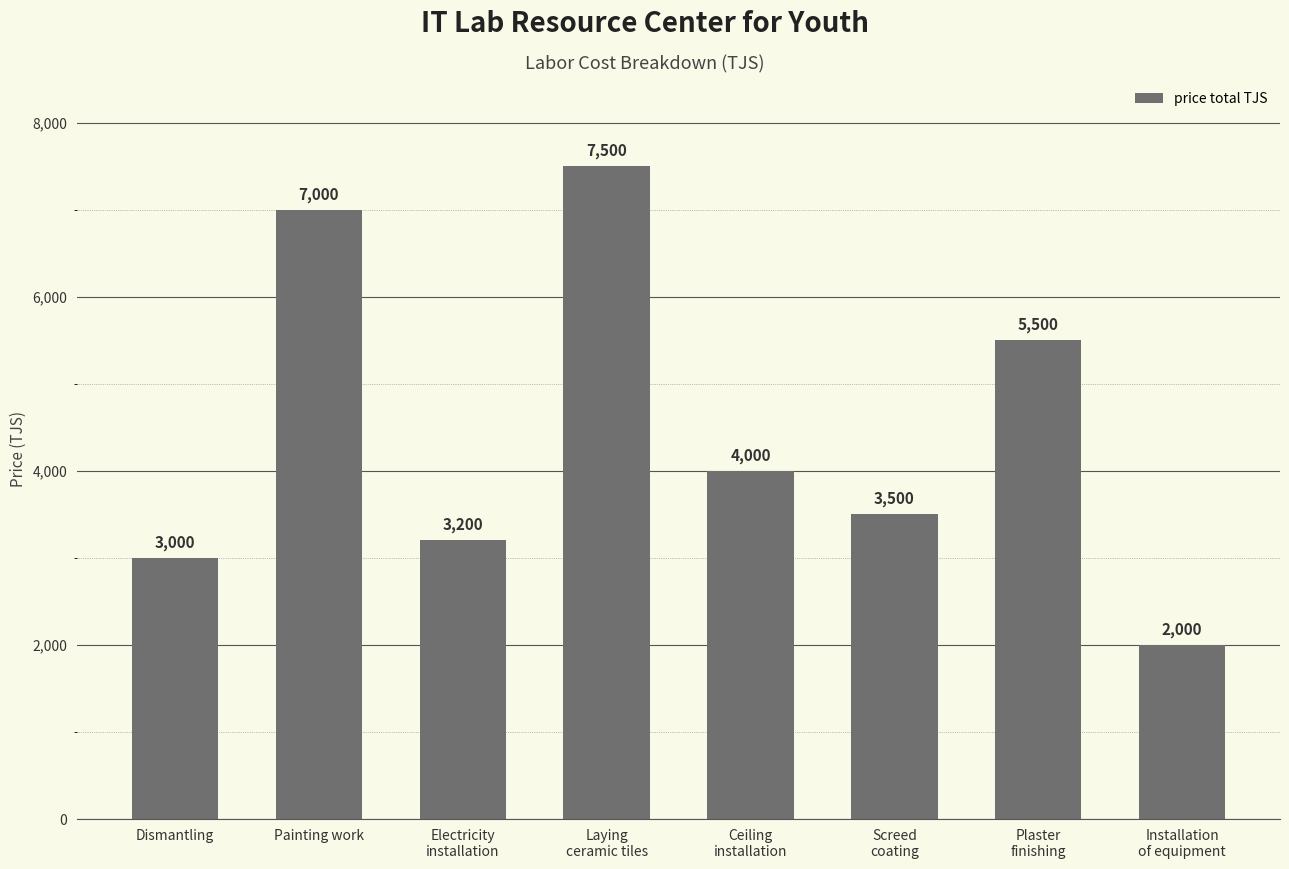

What is the change in value from Dismantling to Screed
coating?

+500